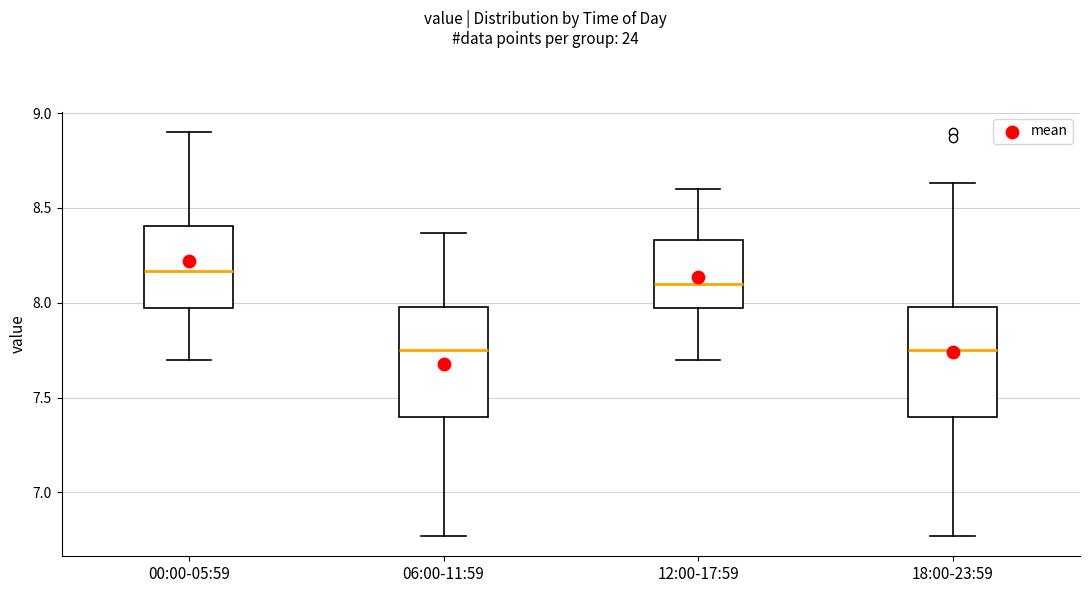

Reading left to right, transcribe this box plot: for each box, give where its median line is, the range the box spans, and where its two whiskers end, as read against the y-axis. The values are not printed on the chart, so give them approximately, as read against the axis.

00:00-05:59: median 8.15, box 7.95 to 8.40, whiskers 7.70 to 8.90
06:00-11:59: median 7.75, box 7.40 to 8.00, whiskers 6.75 to 8.35
12:00-17:59: median 8.10, box 7.95 to 8.35, whiskers 7.70 to 8.60
18:00-23:59: median 7.75, box 7.40 to 8.00, whiskers 6.75 to 8.65